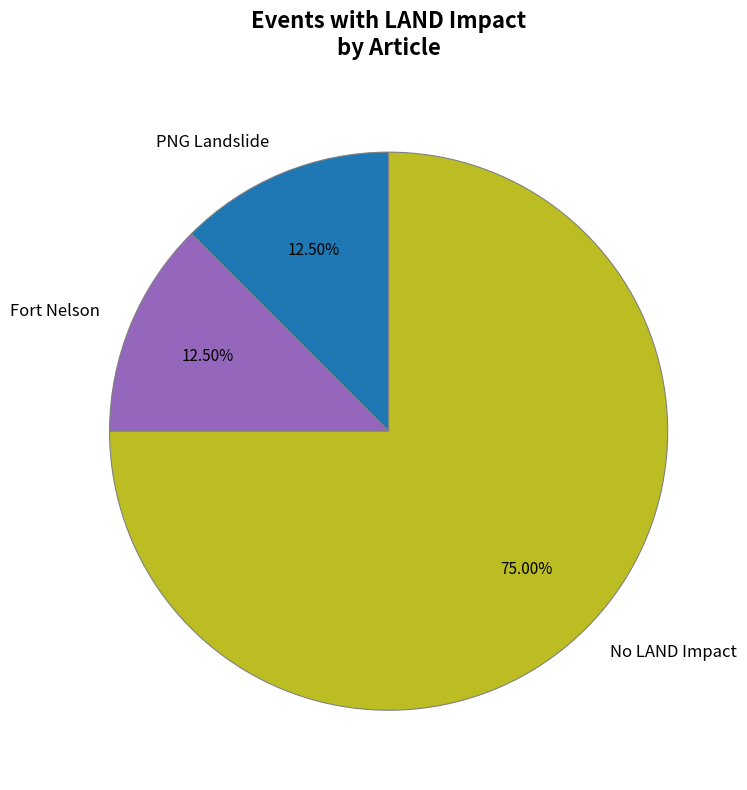

Does No LAND Impact account for over 50% of the chart?

Yes